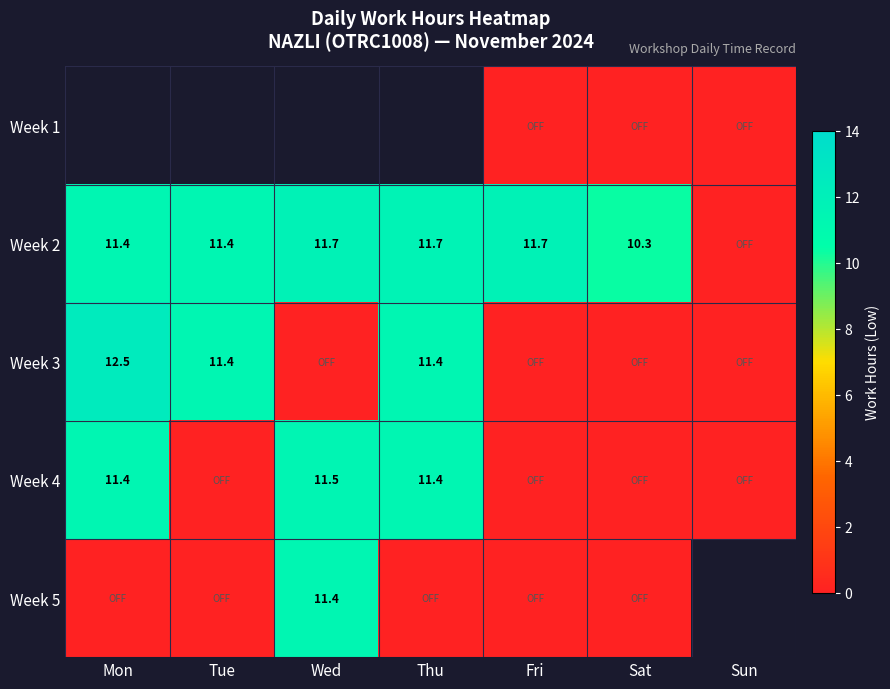

The Week 2 series shows 11.7 at Wed. True or false?

True